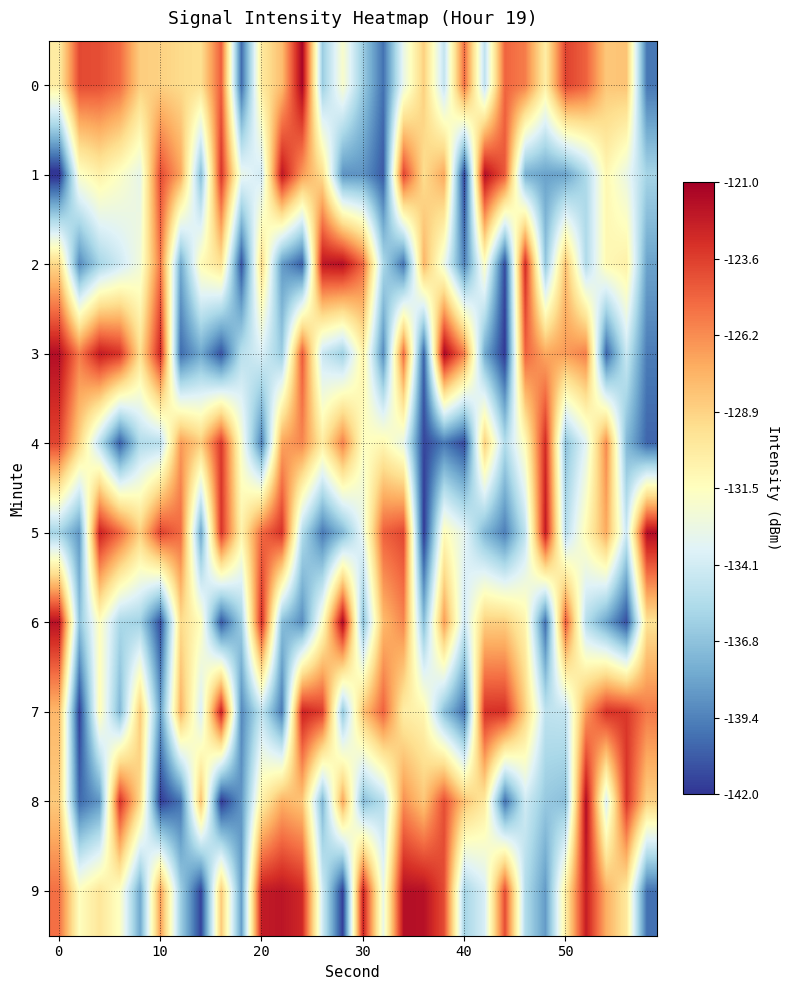

List the series in order of their peak value, lowest first.

4, 7, 2, 9, 1, 5, 8, 6, 3, 0